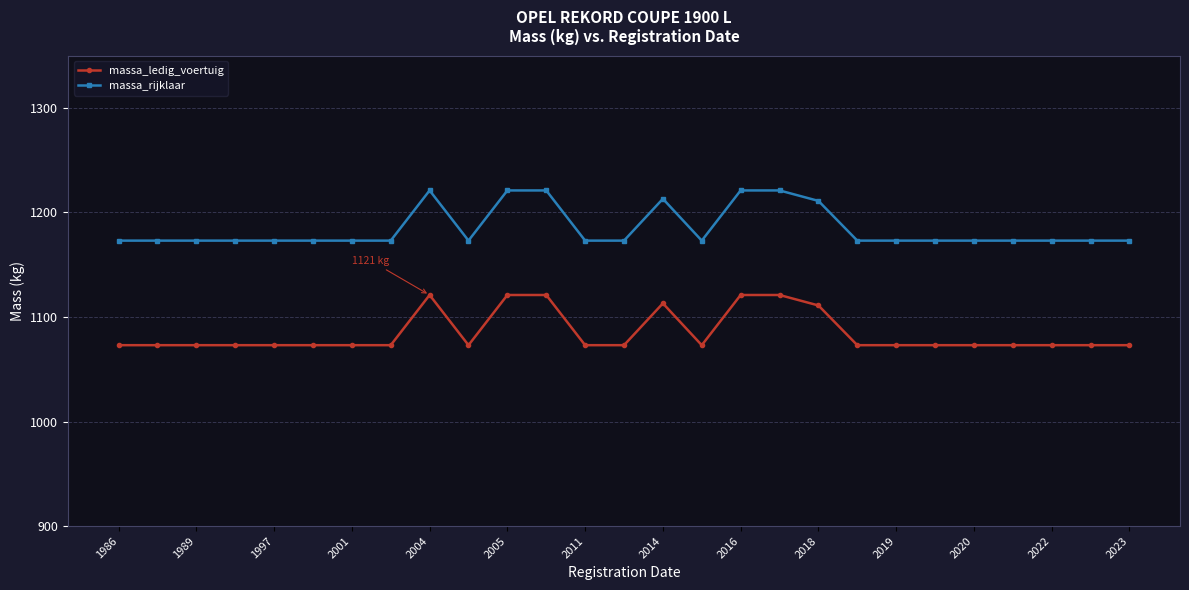

True or false: massa_ledig_voertuig and massa_rijklaar intersect in this chart.

False